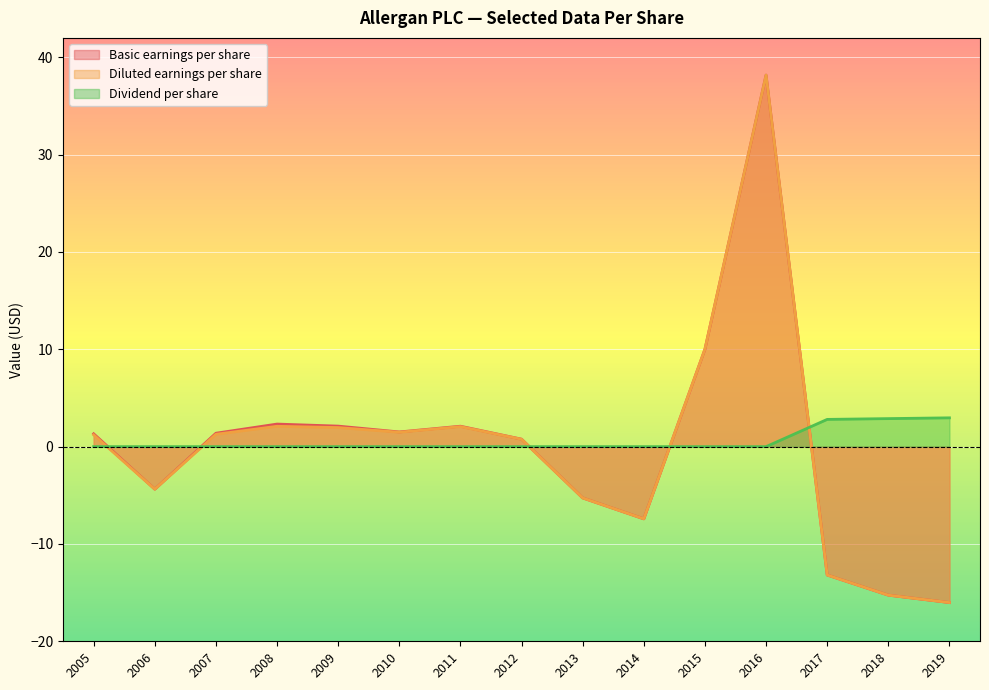

How many lines are shown in the chart?

3